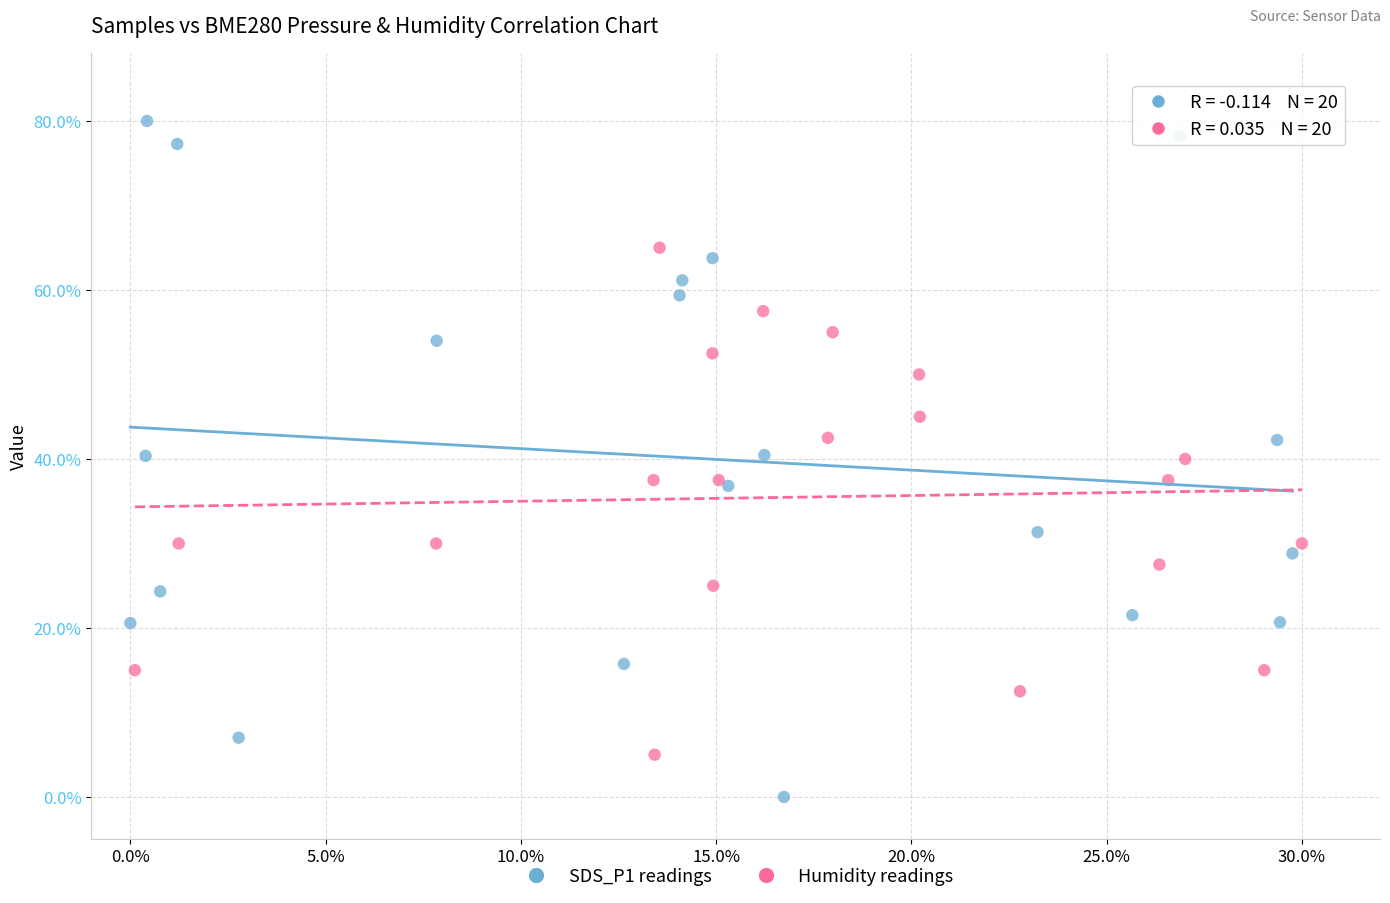

Which series has the largest Y range (max minus min)?

SDS_P1 readings